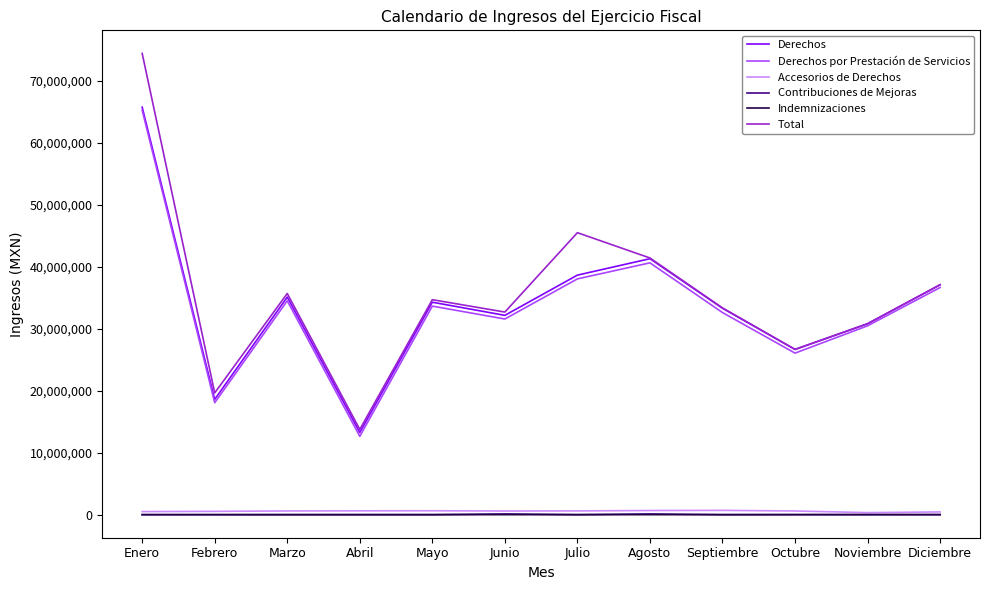

How many categories are shown in the chart?

12